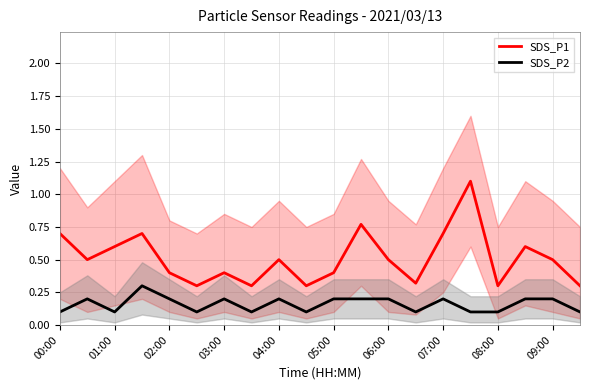

What is the sum of all SDS_P2 values?

3.2